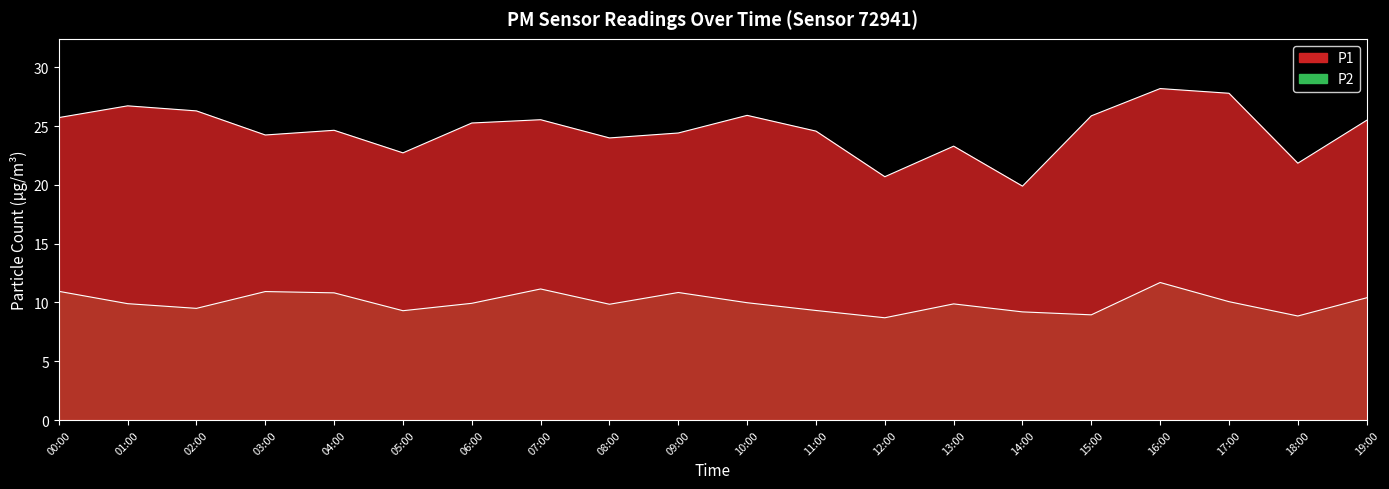

True or false: P2 and P1 intersect in this chart.

False